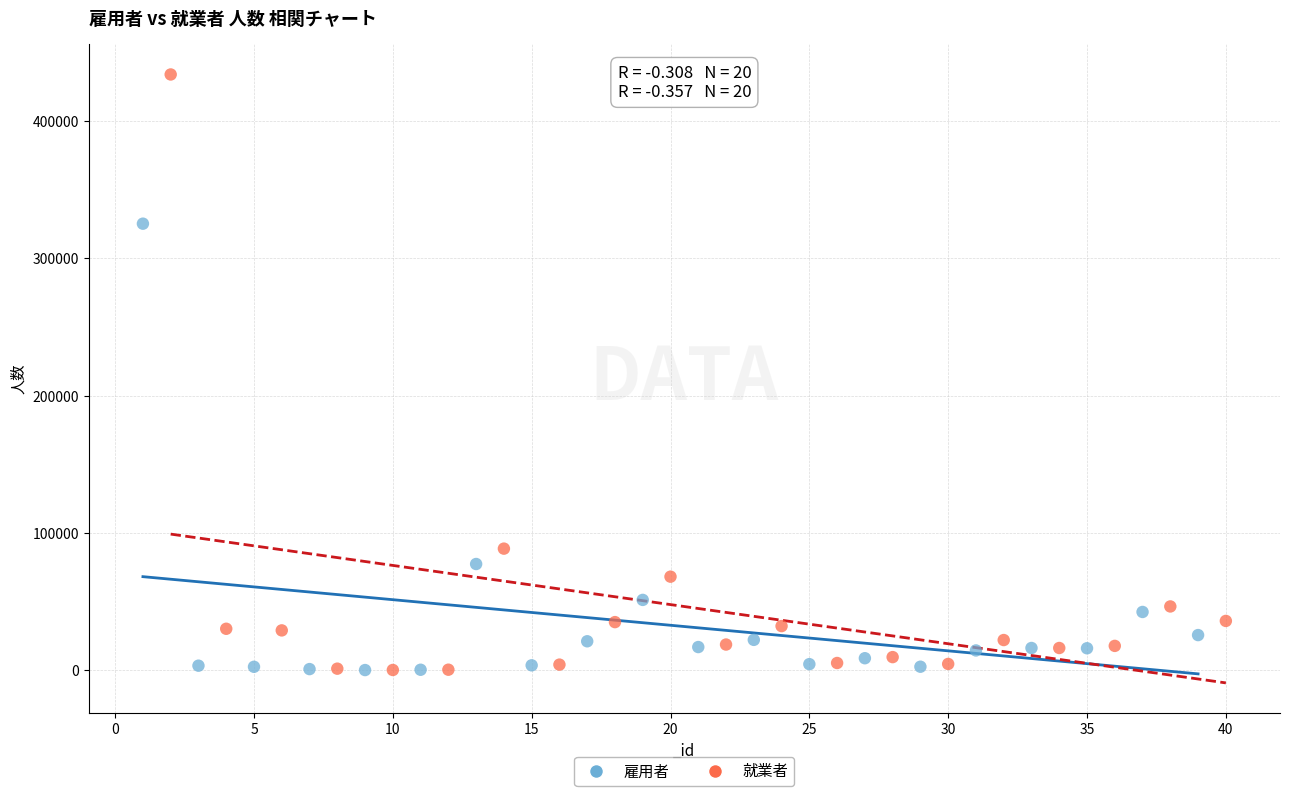

Which series has the widest spread of Y values?

就業者